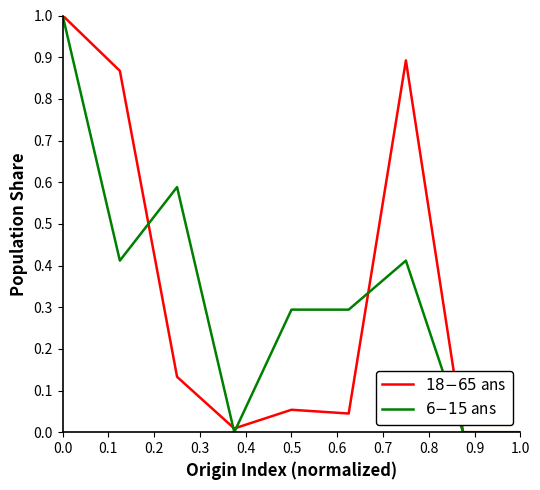

What is the greatest value displayed?

1.0